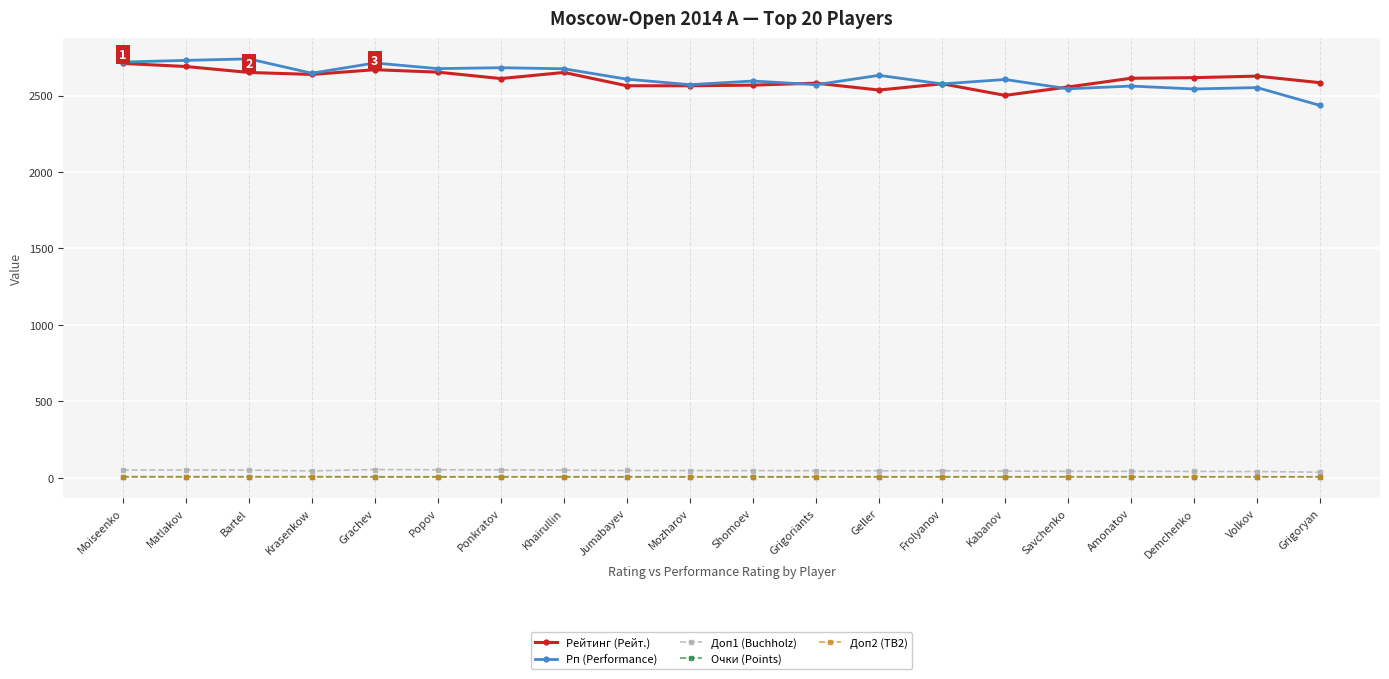

Is it true that Рейтинг (Рейт.) equals 1056.4 at Jumabayev?

False